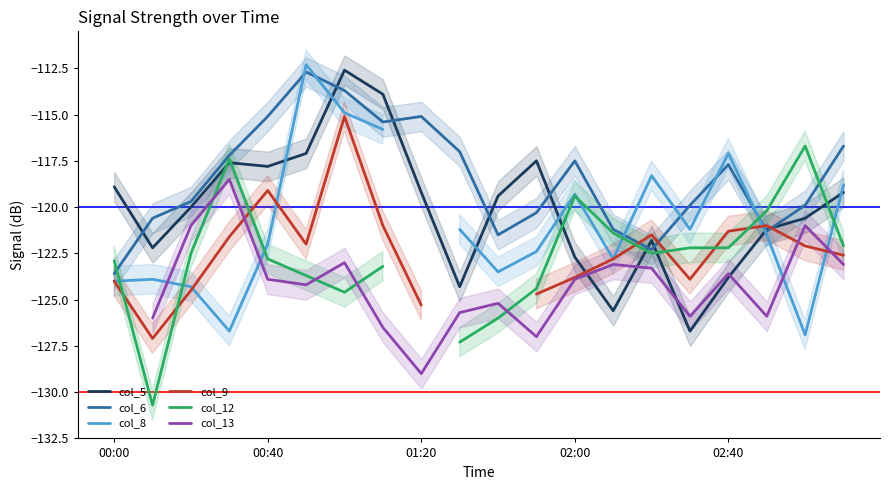

Which series has the widest spread of values?

col_8